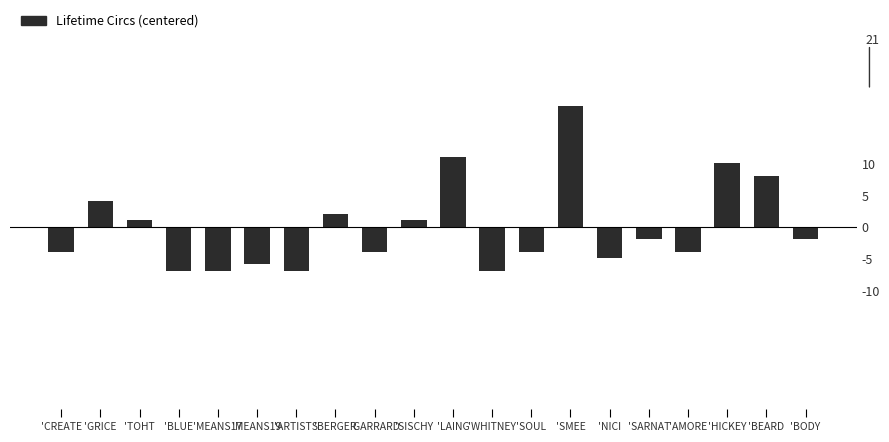

What is the change in value from 'WHITNEY to 'AMORE?

+3.0